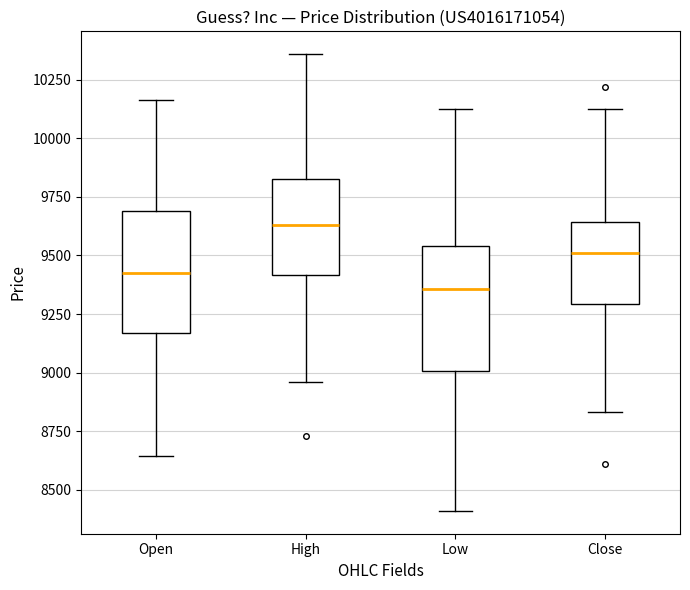

Reading left to right, read every box against the y-axis: the position of its median line, the range the box covers, and the ends of its whiskers. The values are not printed on the chart, so give them approximately, as read against the axis.

Open: median 9400, box 9150 to 9700, whiskers 8650 to 10150
High: median 9650, box 9400 to 9800, whiskers 8950 to 10350
Low: median 9350, box 9000 to 9550, whiskers 8400 to 10100
Close: median 9500, box 9300 to 9650, whiskers 8850 to 10150